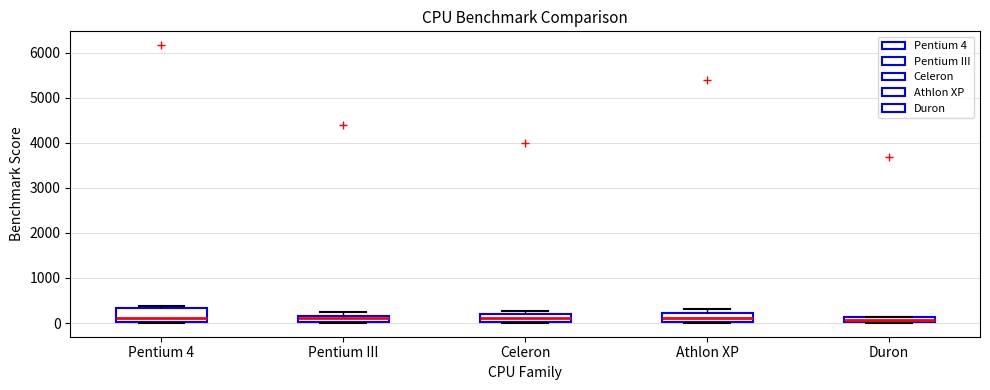

Which box is the tallest, from its lower edge to its upper edge?

Pentium 4